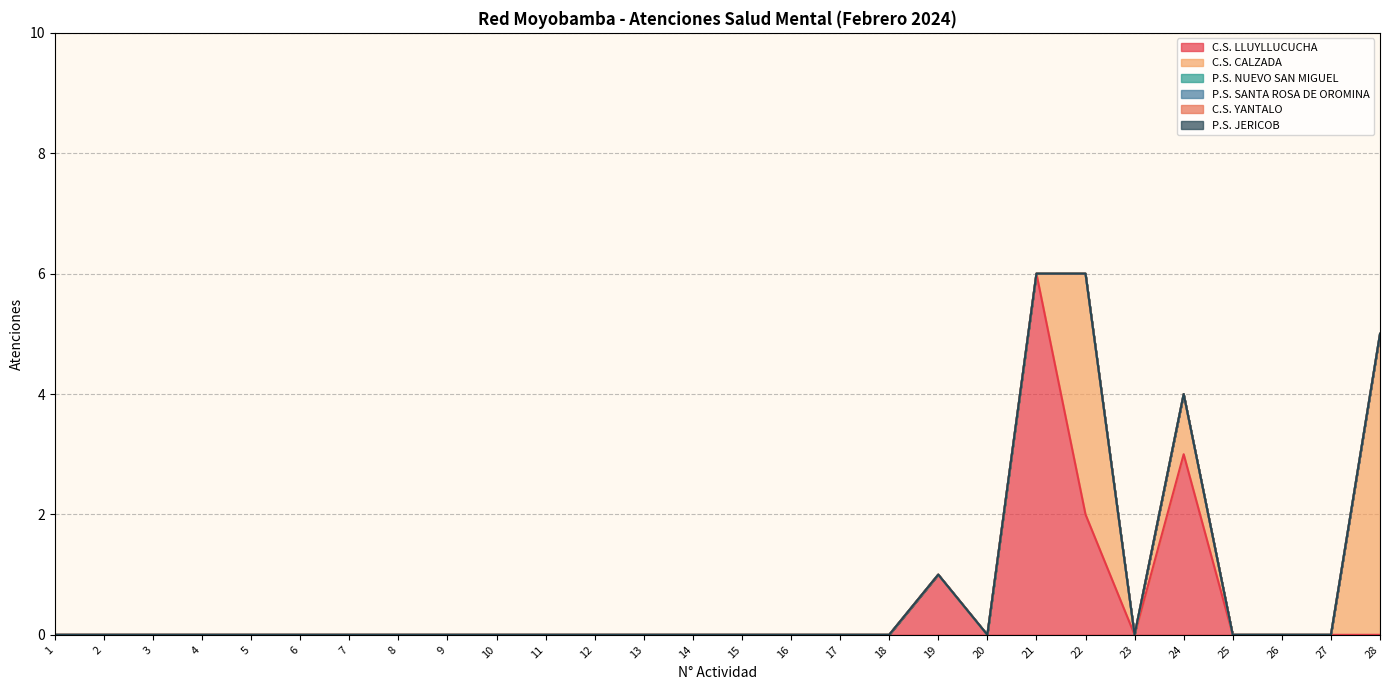

Is the value of C.S. YANTALO at 2 greater than the value of P.S. SANTA ROSA DE OROMINA at 10?

No